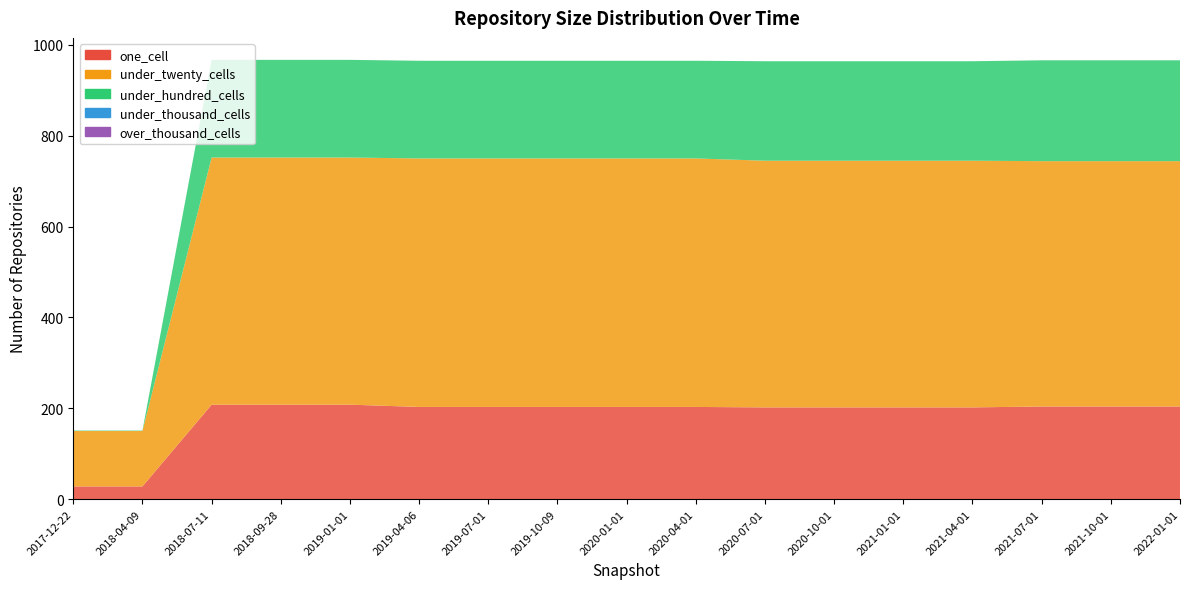

Reading left to right, what are all the values shown in this chart?

one_cell: 2017-12-22=28	2018-04-09=28	2018-07-11=208	2018-09-28=208	2019-01-01=208	2019-04-06=203	2019-07-01=203	2019-10-09=203	2020-01-01=203	2020-04-01=203	2020-07-01=202	2020-10-01=202	2021-01-01=202	2021-04-01=202	2021-07-01=204	2021-10-01=204	2022-01-01=204
under_twenty_cells: 2017-12-22=122	2018-04-09=122	2018-07-11=544	2018-09-28=544	2019-01-01=544	2019-04-06=547	2019-07-01=547	2019-10-09=547	2020-01-01=547	2020-04-01=547	2020-07-01=543	2020-10-01=543	2021-01-01=543	2021-04-01=543	2021-07-01=540	2021-10-01=540	2022-01-01=540
under_hundred_cells: 2017-12-22=1	2018-04-09=1	2018-07-11=215	2018-09-28=215	2019-01-01=215	2019-04-06=215	2019-07-01=215	2019-10-09=215	2020-01-01=215	2020-04-01=215	2020-07-01=219	2020-10-01=219	2021-01-01=219	2021-04-01=219	2021-07-01=222	2021-10-01=222	2022-01-01=222
under_thousand_cells: 2017-12-22=0	2018-04-09=0	2018-07-11=0	2018-09-28=0	2019-01-01=0	2019-04-06=0	2019-07-01=0	2019-10-09=0	2020-01-01=0	2020-04-01=0	2020-07-01=0	2020-10-01=0	2021-01-01=0	2021-04-01=0	2021-07-01=0	2021-10-01=0	2022-01-01=0
over_thousand_cells: 2017-12-22=0	2018-04-09=0	2018-07-11=0	2018-09-28=0	2019-01-01=0	2019-04-06=0	2019-07-01=0	2019-10-09=0	2020-01-01=0	2020-04-01=0	2020-07-01=0	2020-10-01=0	2021-01-01=0	2021-04-01=0	2021-07-01=0	2021-10-01=0	2022-01-01=0